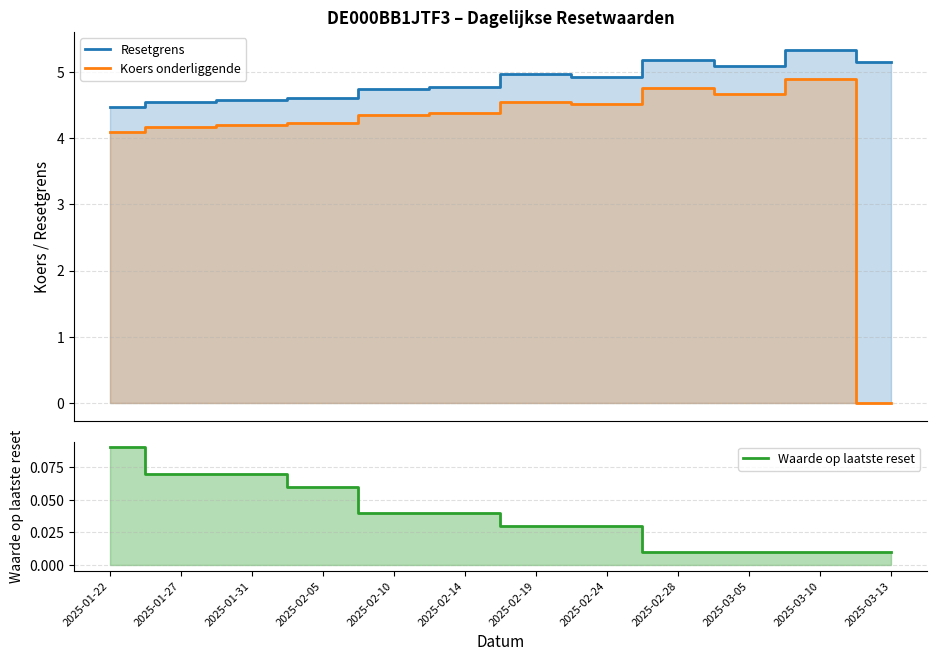

True or false: Waarde op laatste reset and Koers onderliggende intersect in this chart.

True